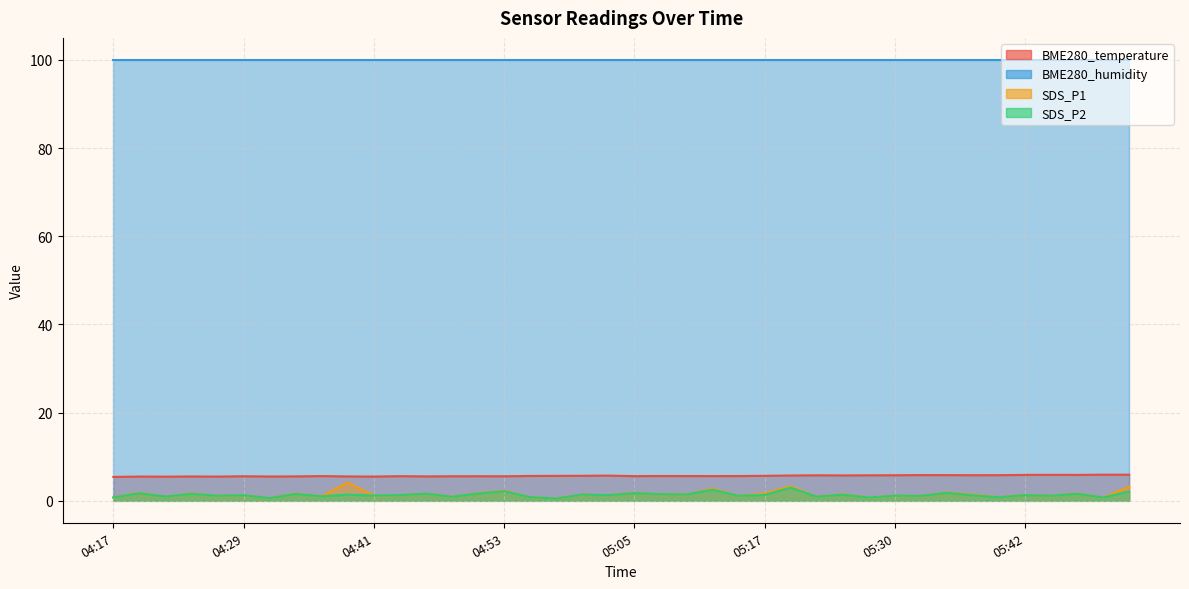

True or false: SDS_P1 has a value of 1.7 at 05:47.

True